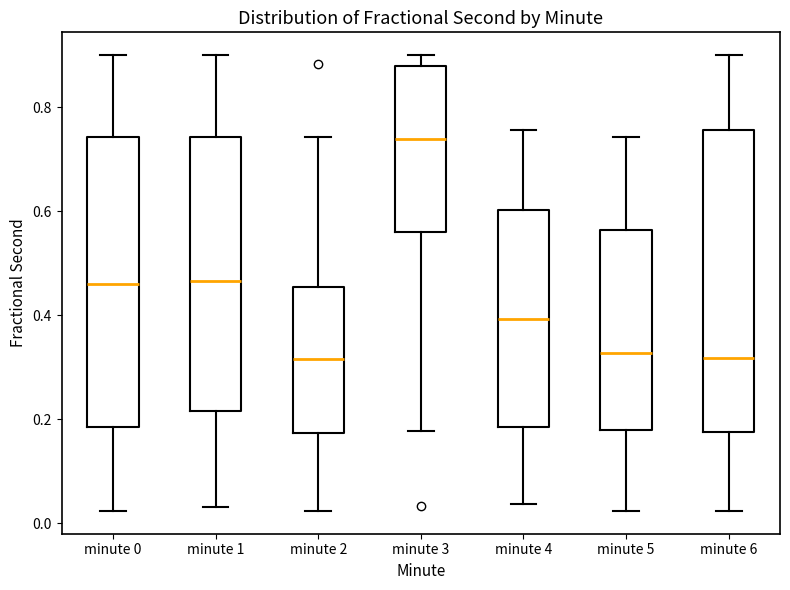

Which box is the tallest, from its lower edge to its upper edge?

minute 6